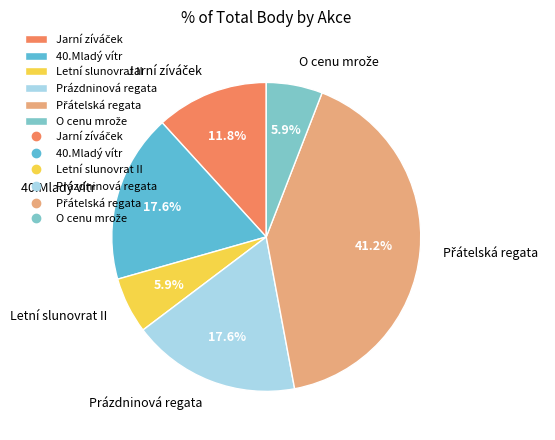

What is the total percentage of Letní slunovrat II and Prázdninová regata?

23.5%